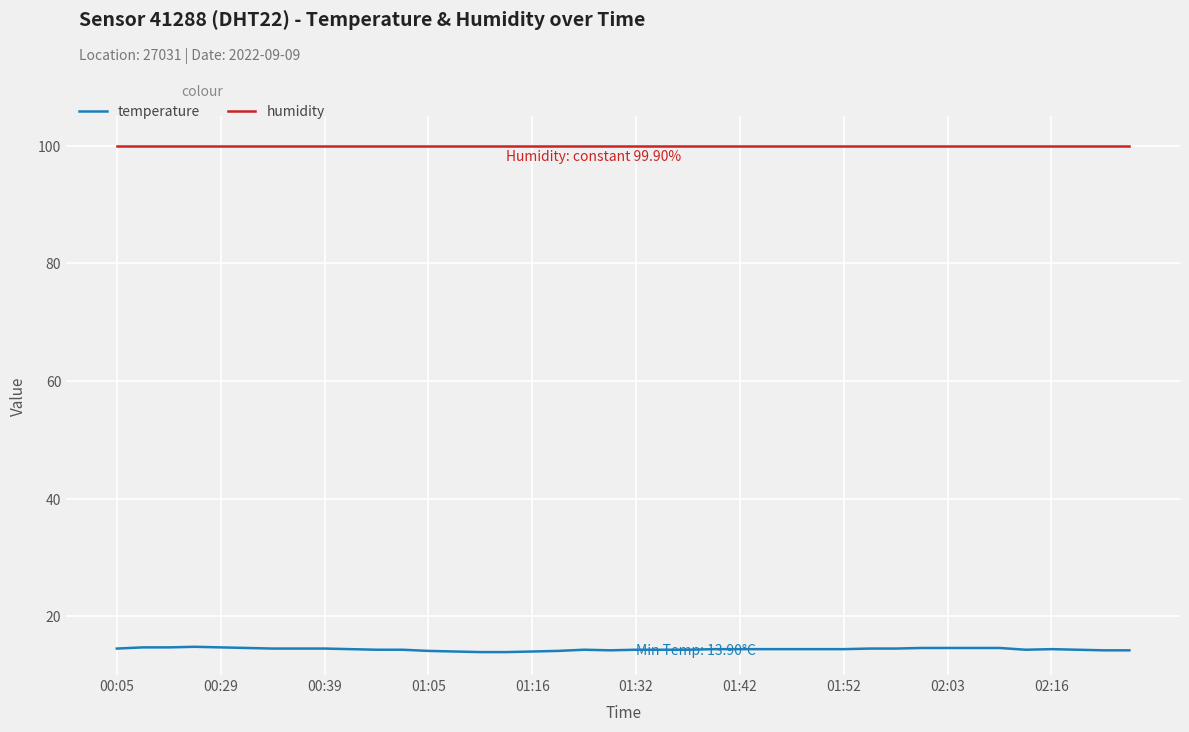

True or false: temperature and humidity cross at least once.

False